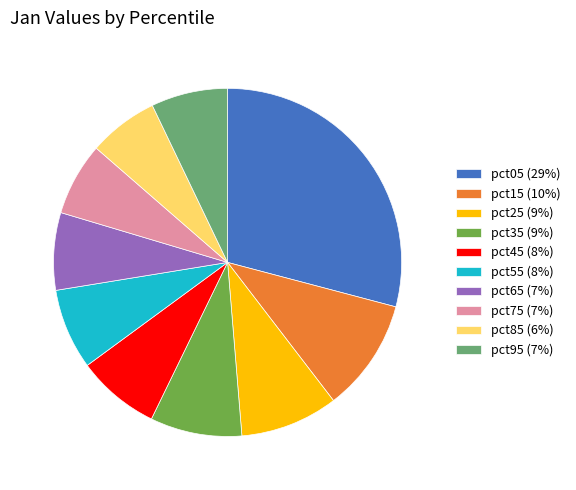

True or false: pct25 accounts for 9% of the total.

True